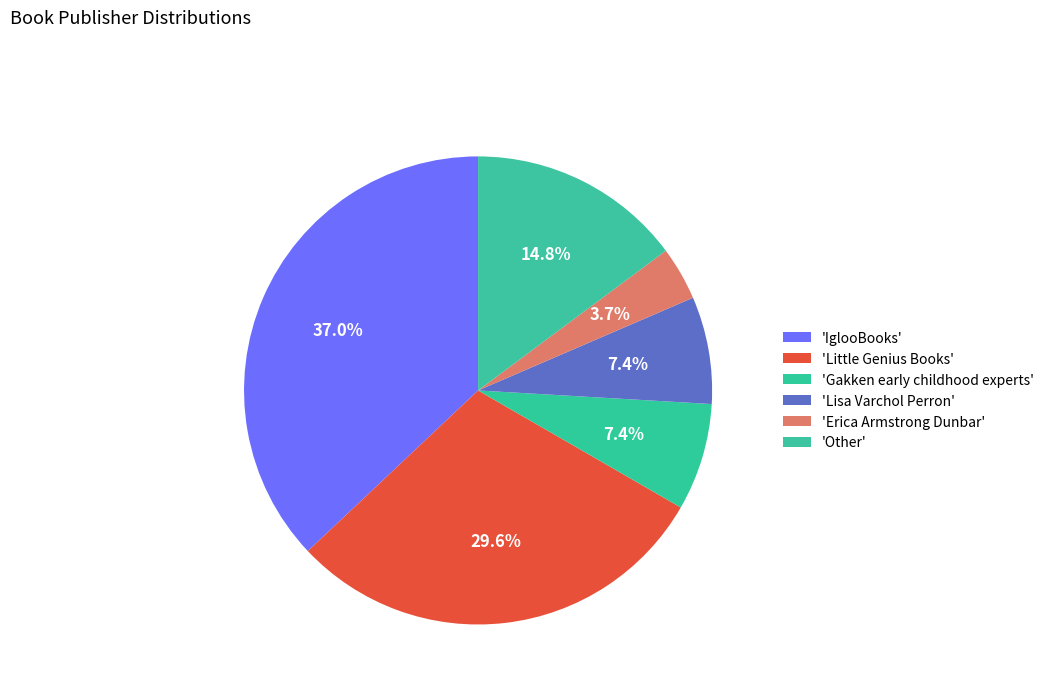

Which category has the biggest portion of the pie?

IglooBooks